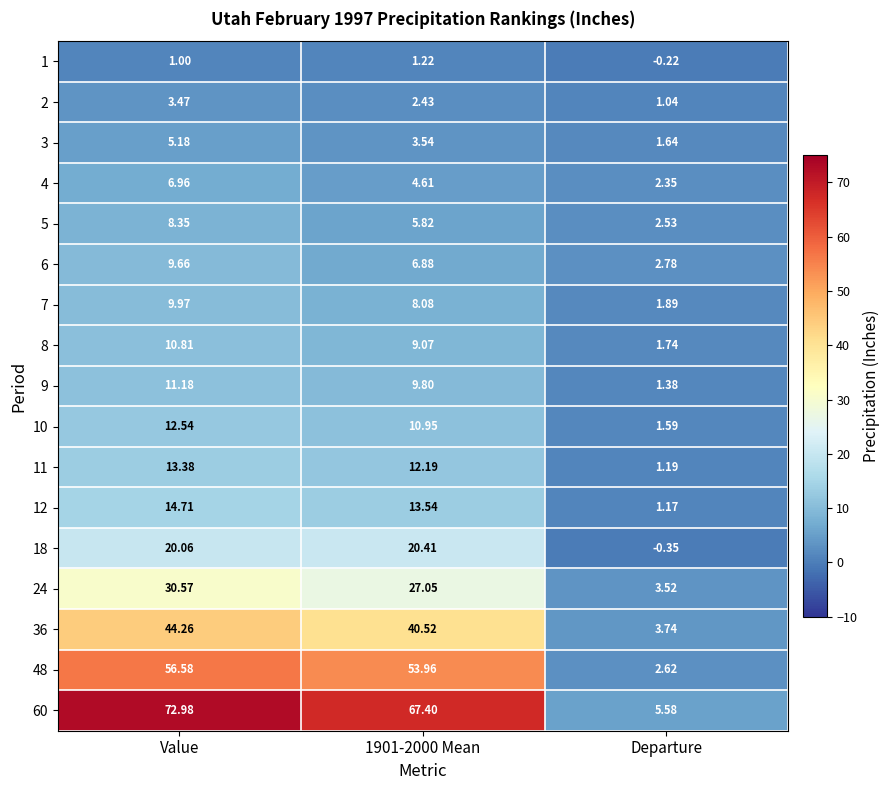

Which series has the widest spread of values?

60